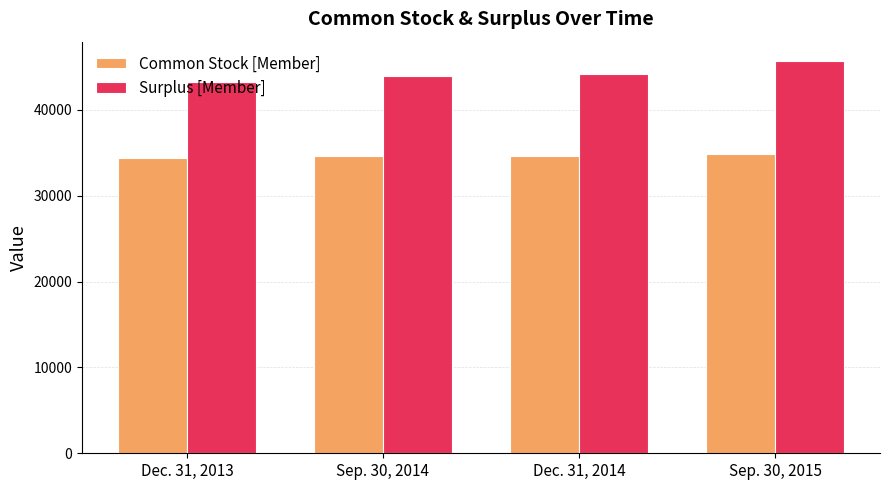

What are all the series names shown in the legend?

Common Stock [Member], Surplus [Member]